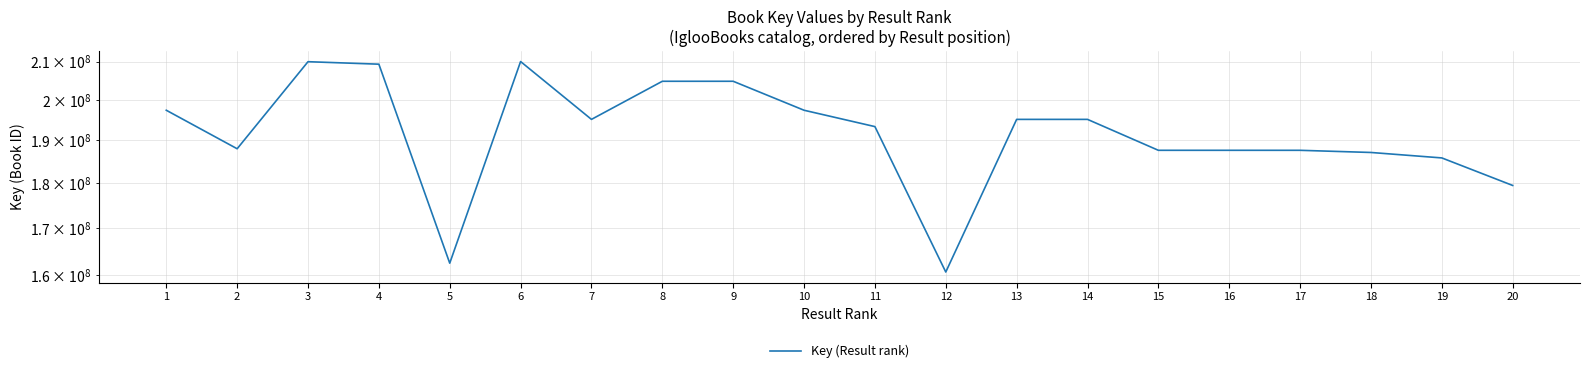

List the labels in order of value, smallest first.

12, 5, 20, 19, 18, 17, 15, 16, 2, 11, 7, 13, 14, 10, 1, 9, 8, 4, 3, 6